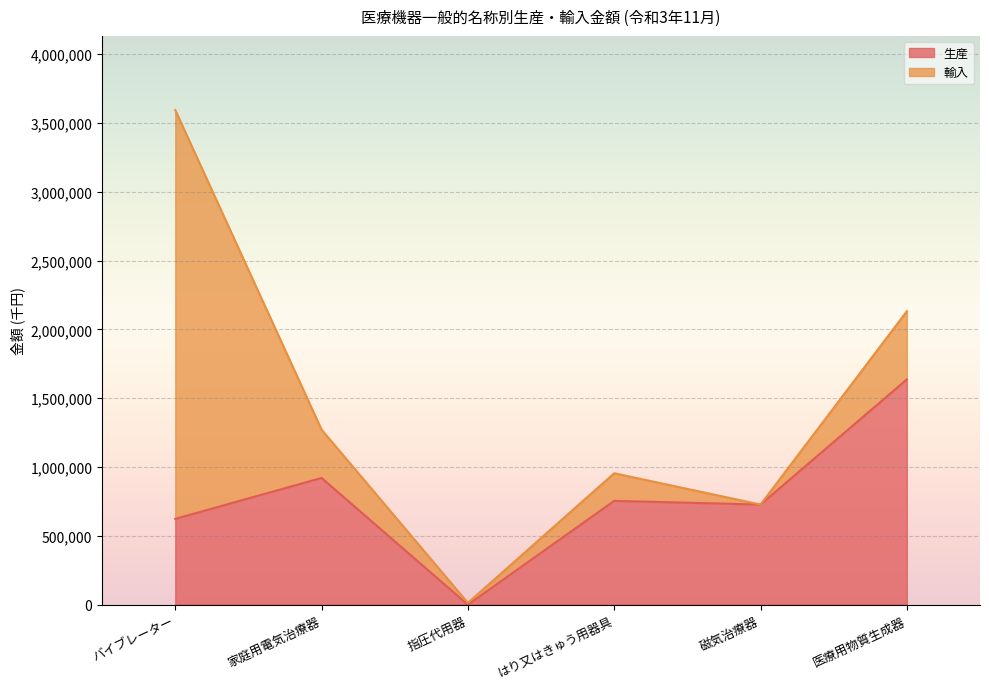

Approximately how many times larger is the value at 磁気治療器 compared to はり又はきゅう用器具?

1.0